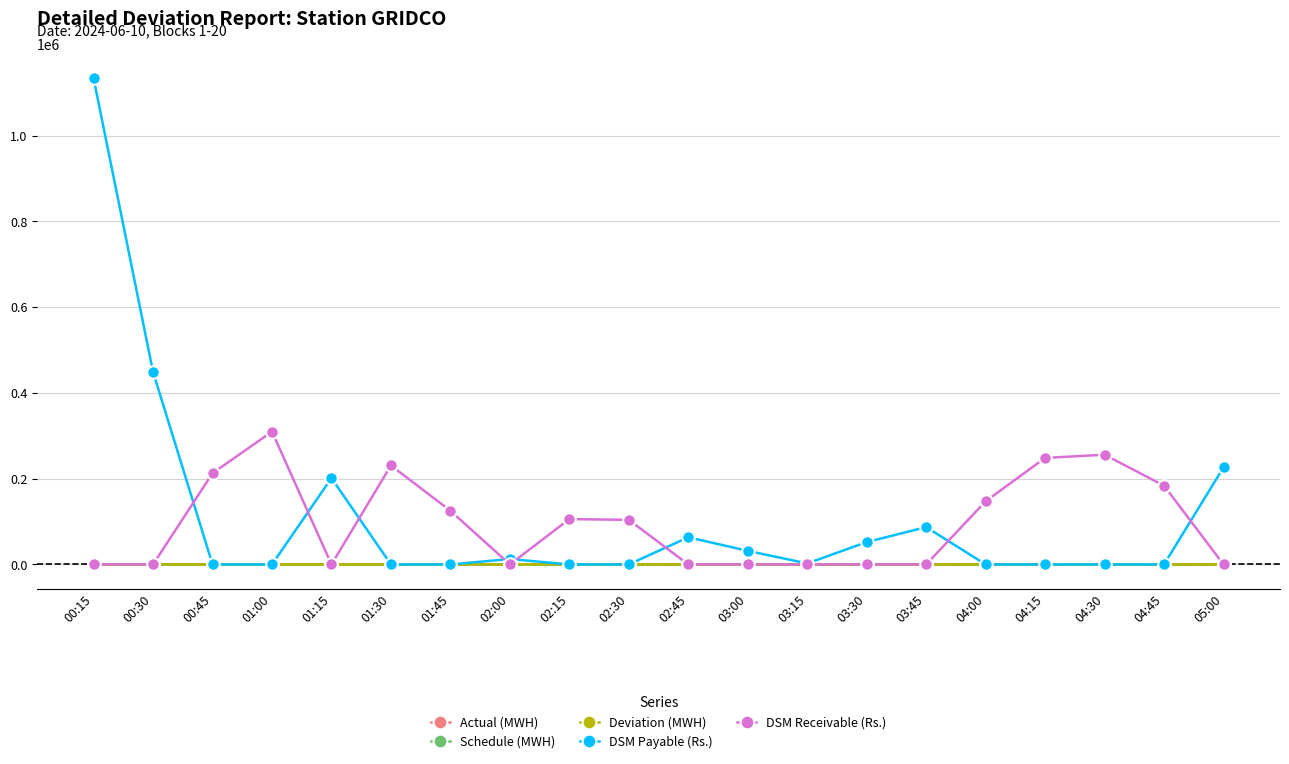

At how many categories does at least one series exceed 434737?

2